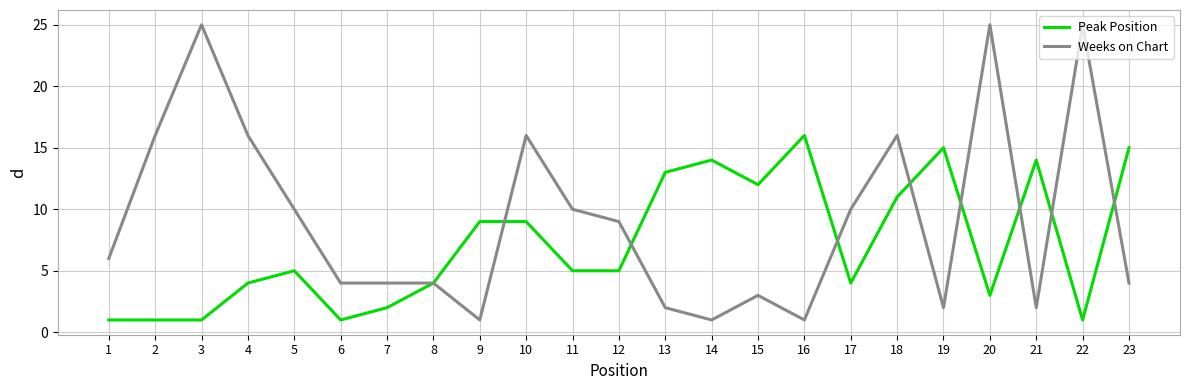

What is the lowest value of the Weeks on Chart series?

1